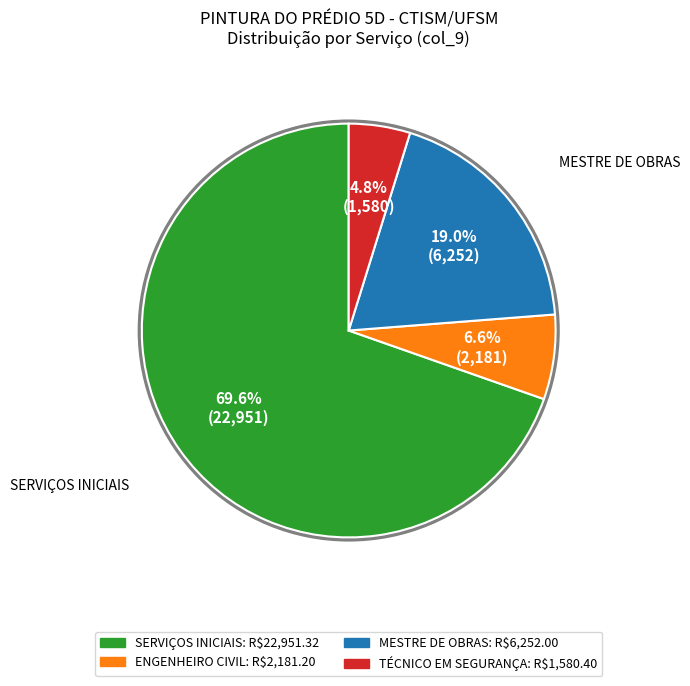

Do TÉCNICO EM SEGURANÇA and SERVIÇOS INICIAIS together represent more than half of the pie?

Yes